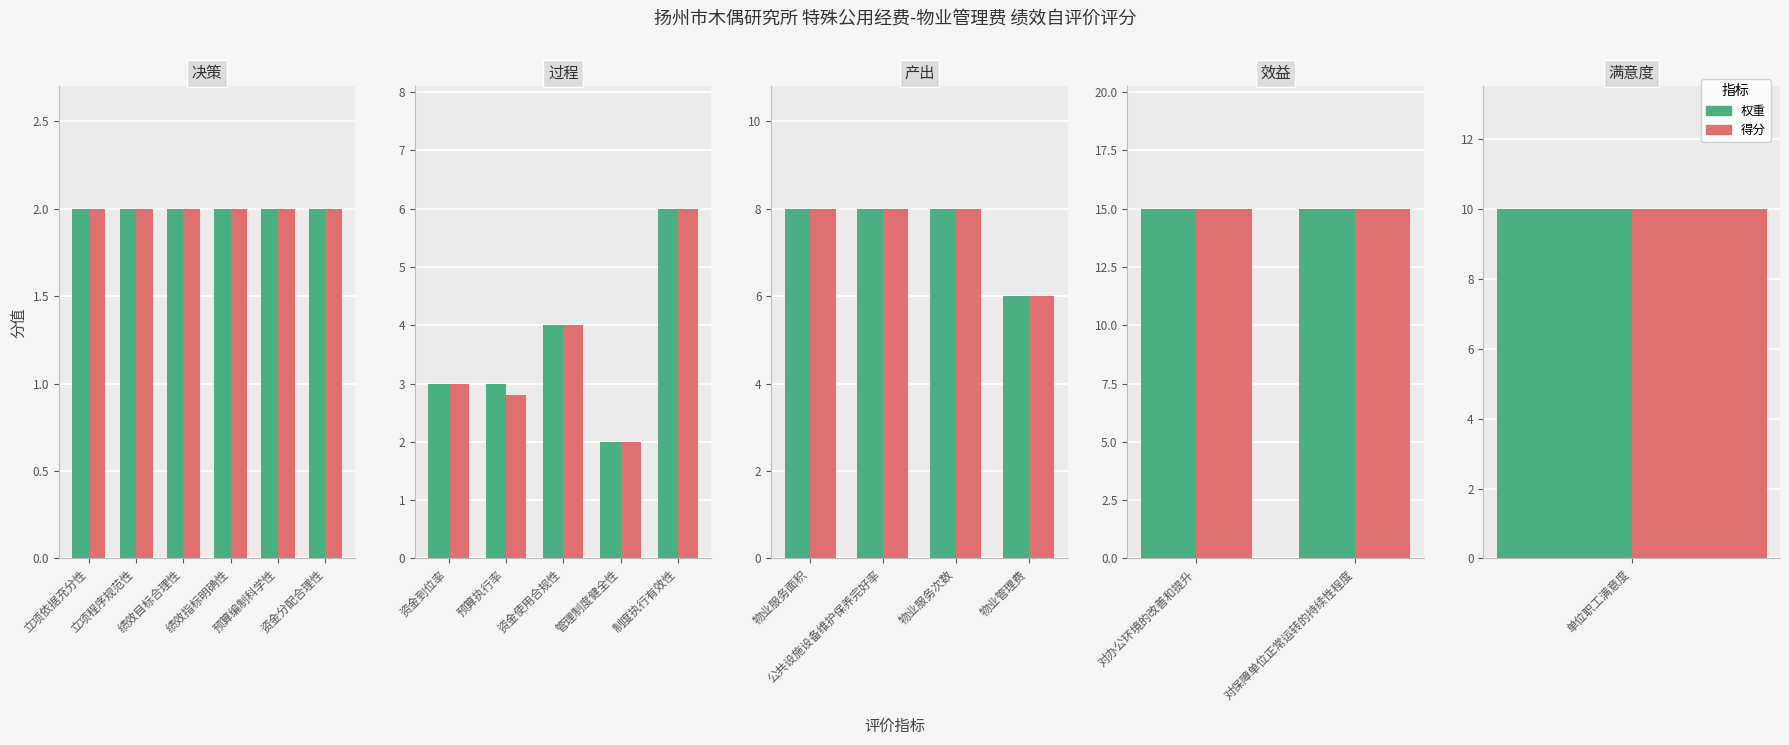

The 得分 series shows 3.1 at 绩效目标合理性. True or false?

False